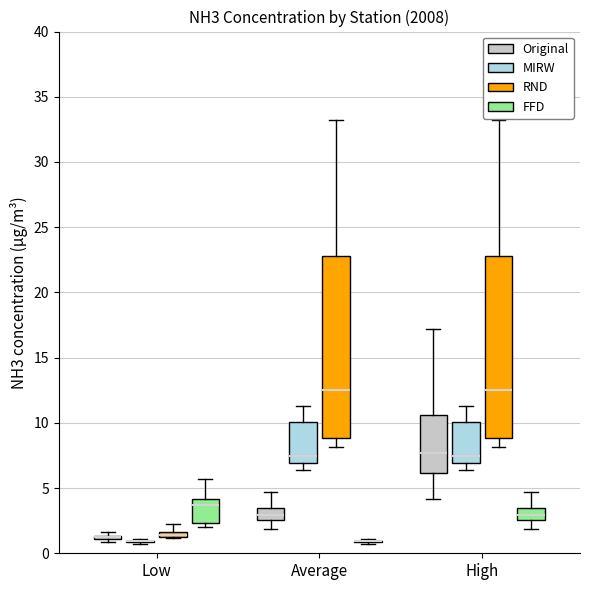

Where does the upper whisker of the box for Low (FFD) end on the y-axis? The values are not printed on the chart, so give them approximately, as read against the axis.

5.5